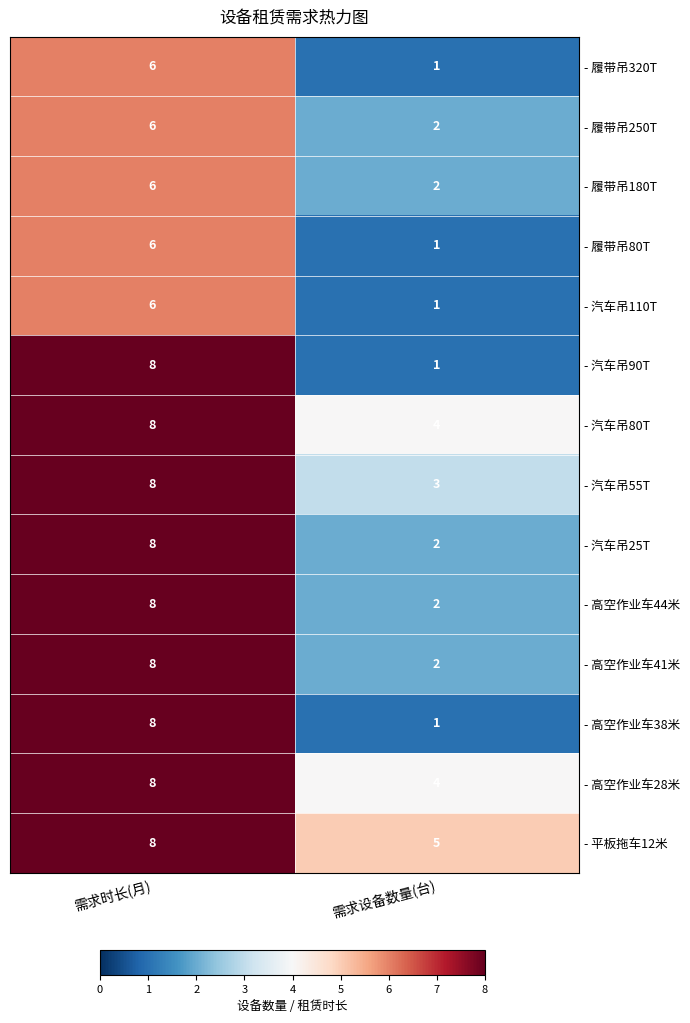

How many series are shown in this chart?

14